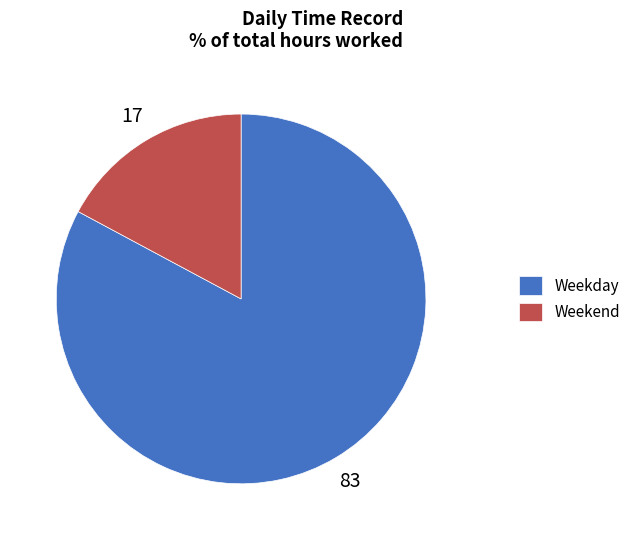

The Weekday slice represents 89% of the pie. True or false?

False